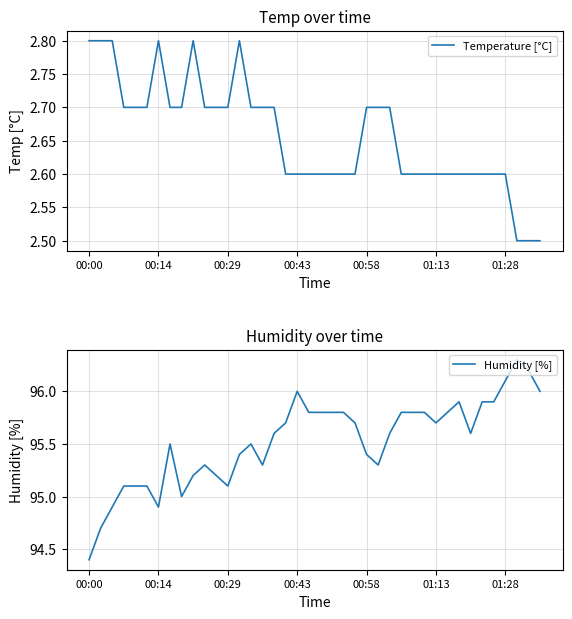

What is the maximum value for Temperature [°C]?

2.8